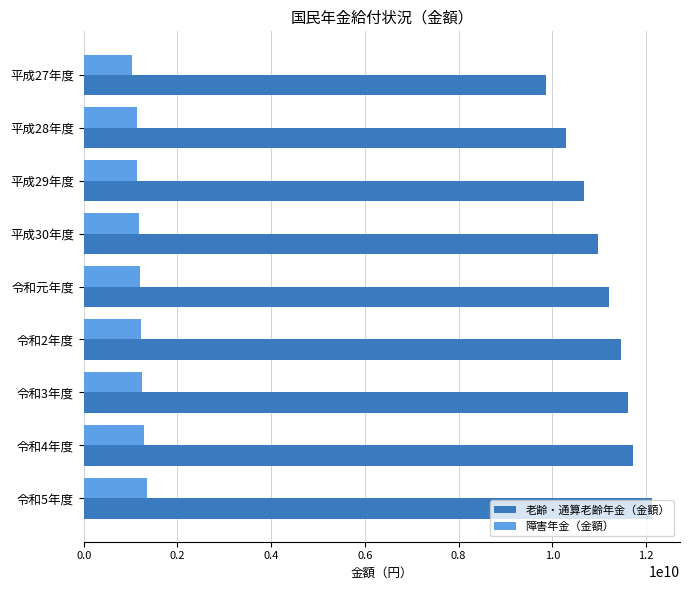

Which series has the largest total across all categories?

老齢・通算老齢年金（金額）